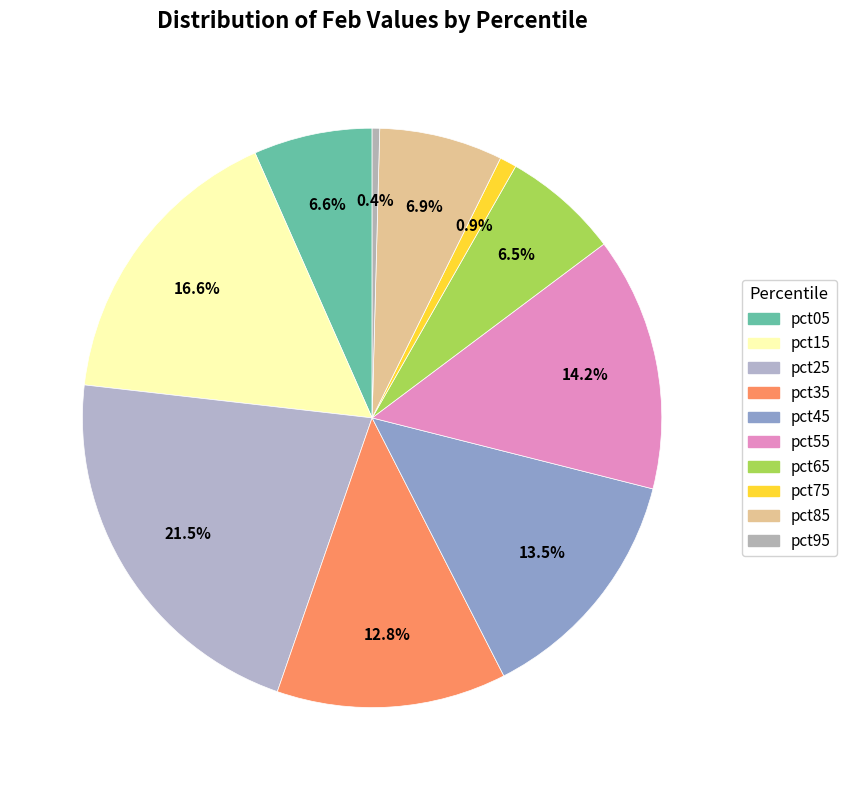

What percentage do pct15 and pct25 together represent?

38.1%